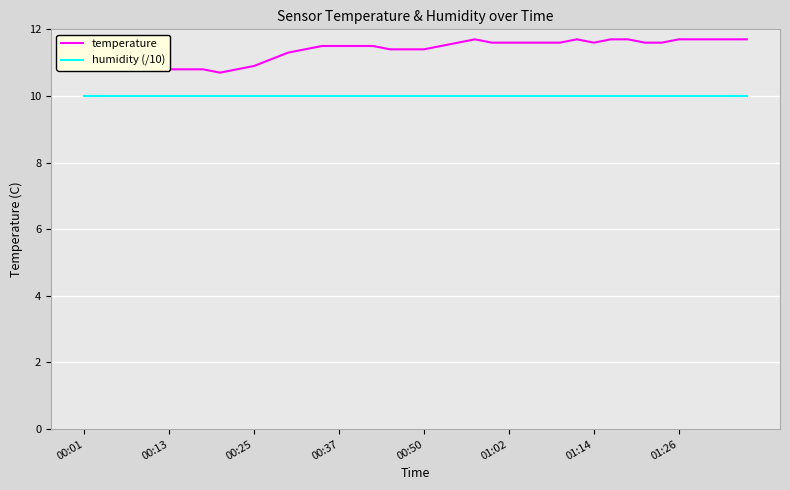

What are all the series names shown in the legend?

temperature, humidity (/10)